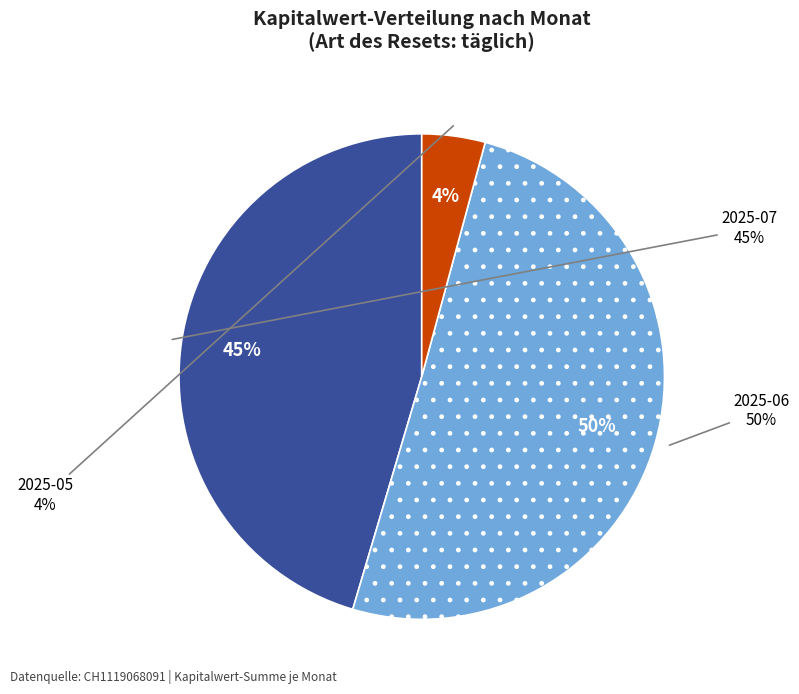

What is the largest slice in the pie chart?

2025-06